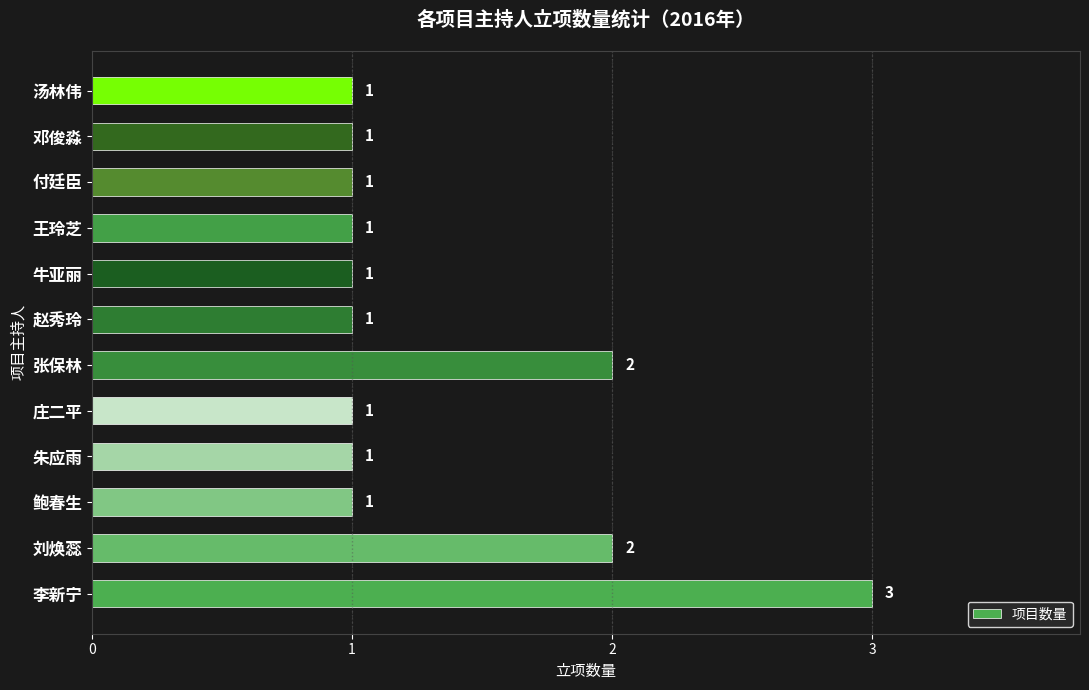

The value at 刘焕蕊 is 3. True or false?

False